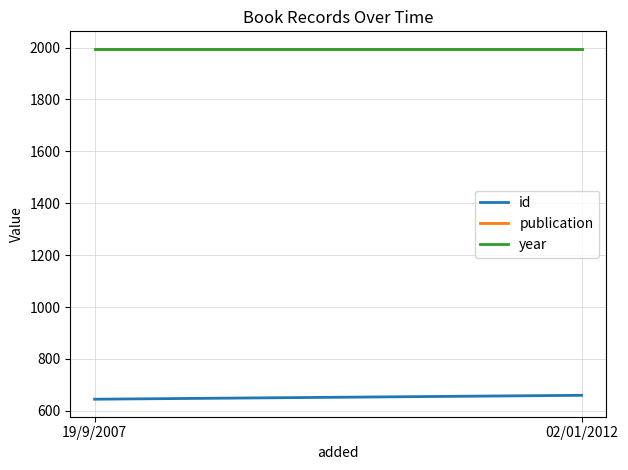

How many values in the id series are below 660?

1